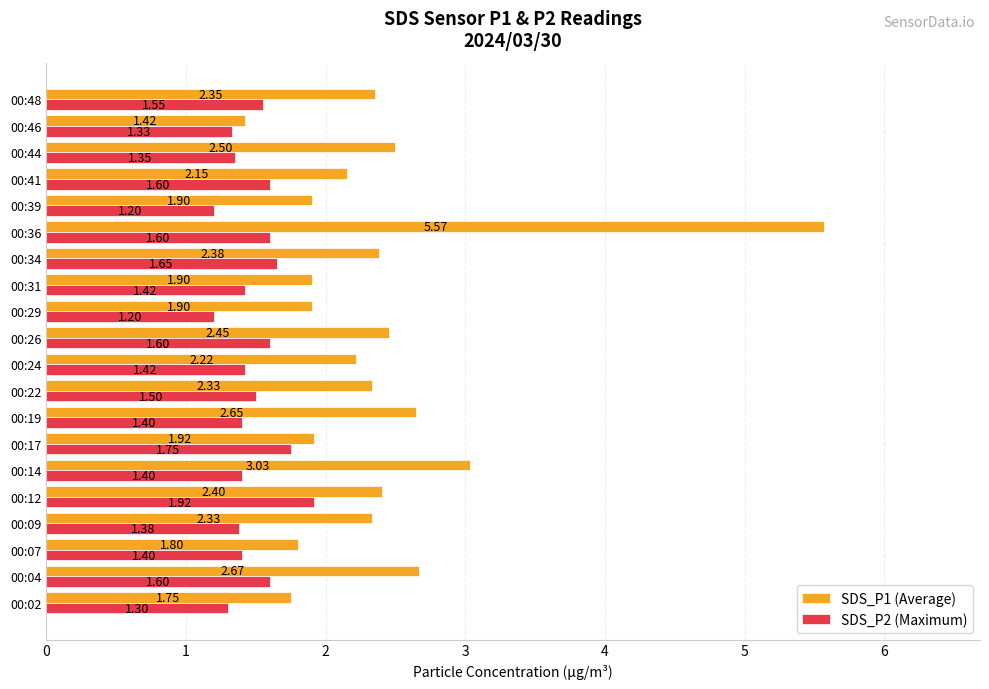

What is the average value of the SDS_P2 (Maximum) series?

1.5